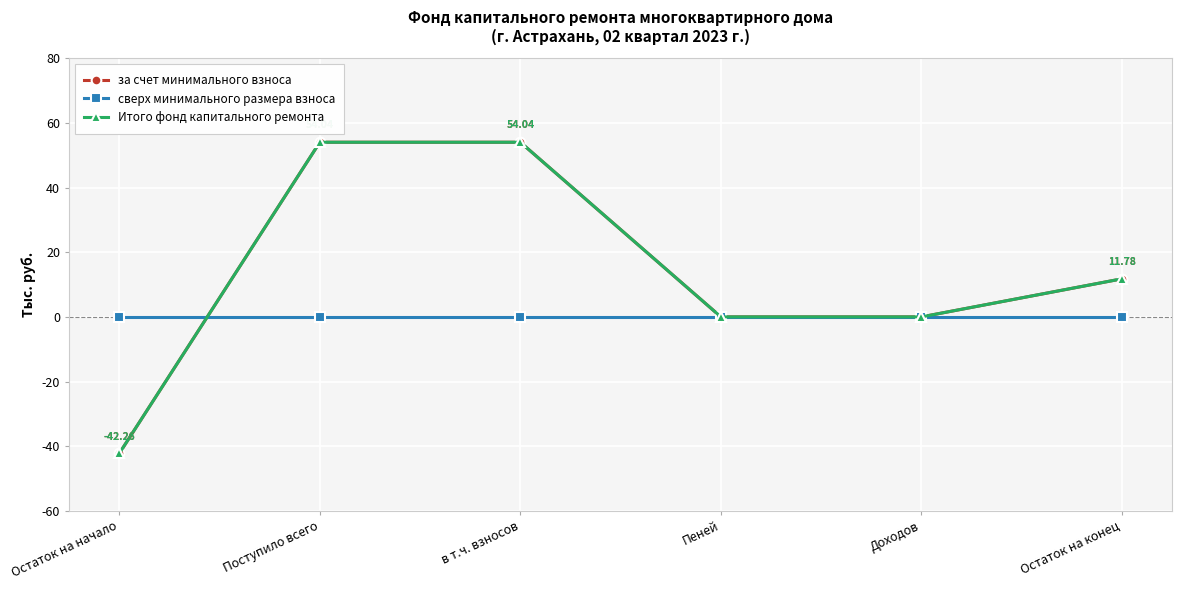

Which series ends up on top after the final intersection of Итого фонд капитального ремонта and сверх минимального размера взноса?

Итого фонд капитального ремонта